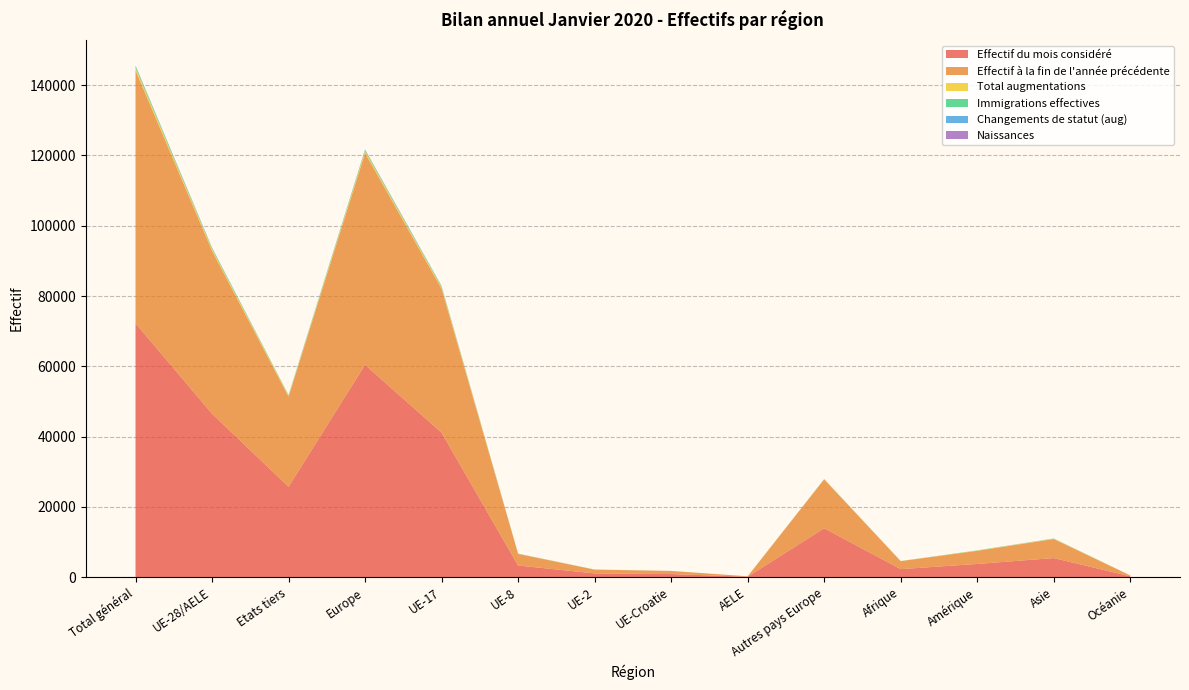

Reading left to right, list all the values displayed in this chart.

Effectif du mois considéré: 72241	46514	25727	60435	41111	3320	1076	884	123	13921	2288	3764	5438	246
Effectif à la fin de l'année précédente: 72000	46358	25642	60269	40979	3301	1065	890	123	13911	2266	3733	5419	243
Total augmentations: 703	461	242	516	389	46	21	5	0	55	24	67	87	9
Immigrations effectives: 455	294	161	325	248	30	13	3	0	31	11	59	53	7
Changements de statut (aug): 104	76	28	85	64	6	5	1	0	9	2	4	13	0
Naissances: 87	72	15	78	62	6	3	1	0	6	3	2	4	0